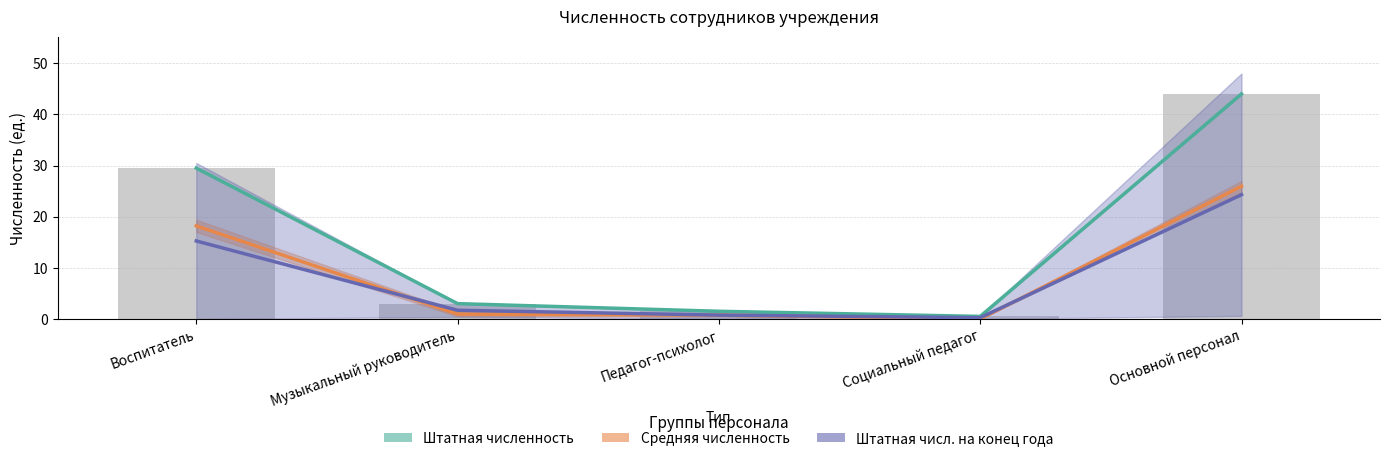

At which label does Штатная числ. на конец года reach its minimum?

Социальный педагог